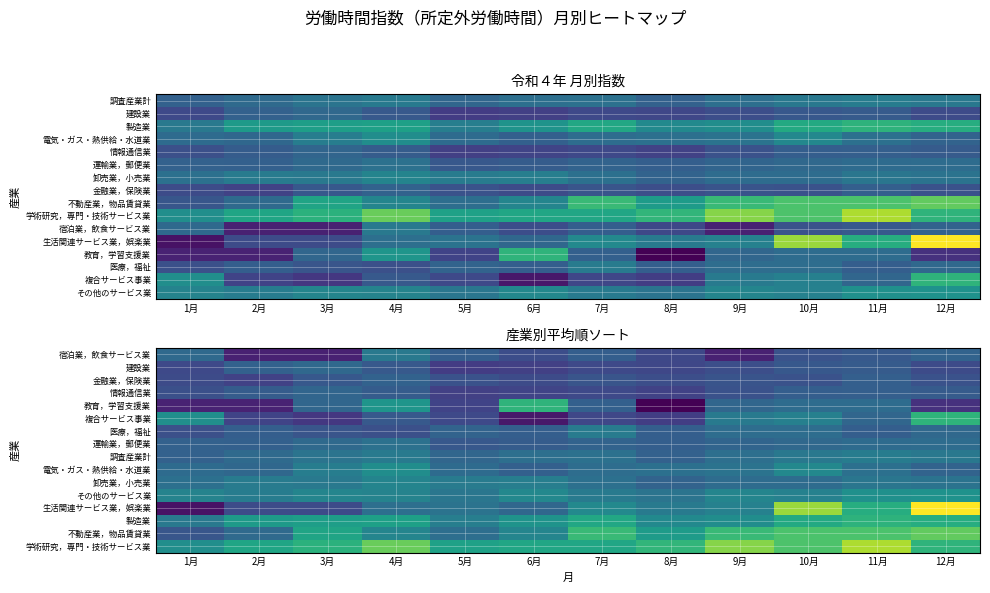

Is it true that 宿泊業，飲食サービス業 equals 100.0 at 12月?

True